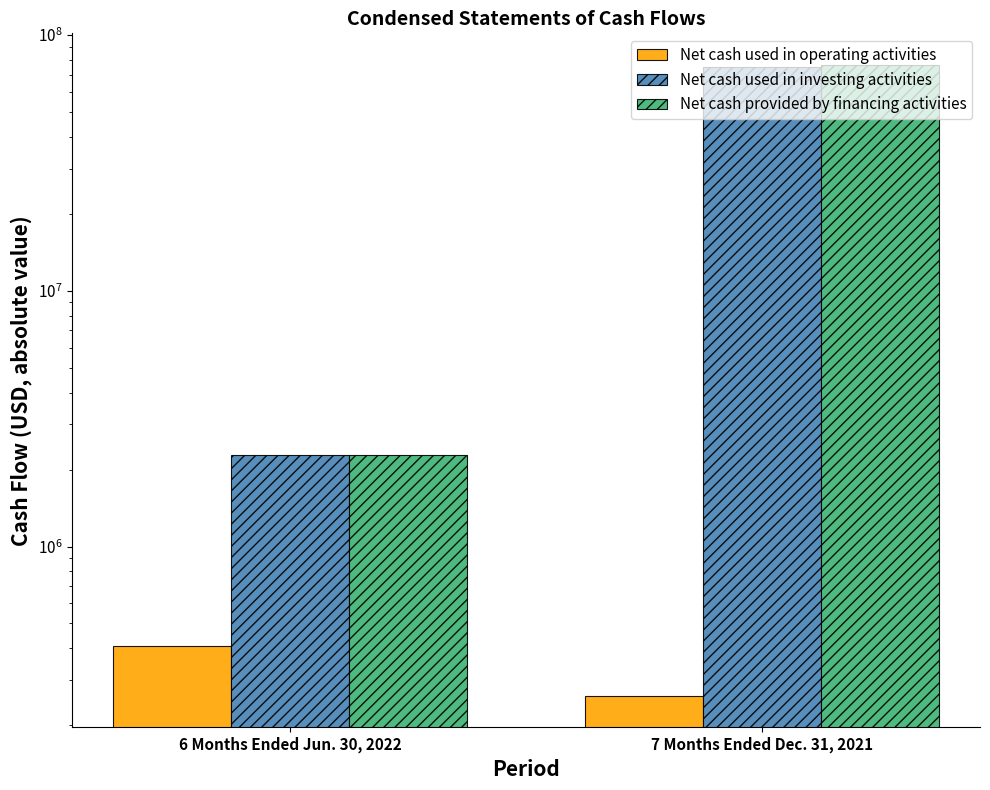

What is the label of the 2nd bar from the right?

6 Months Ended Jun. 30, 2022